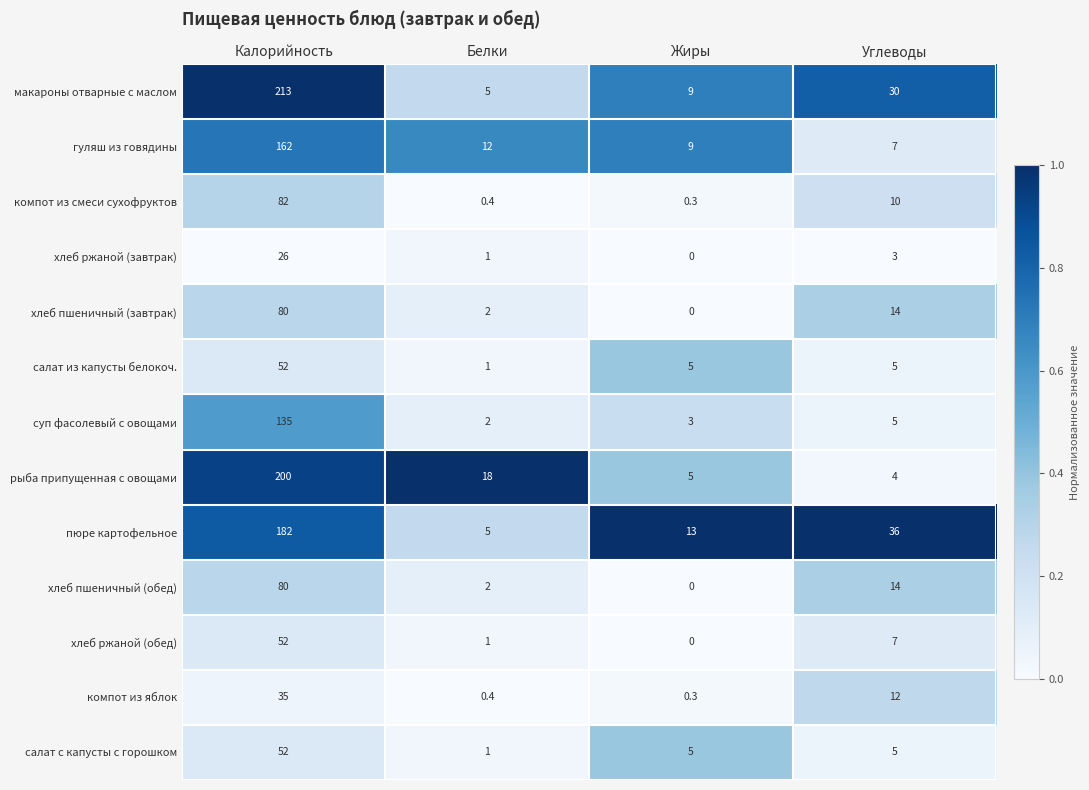

How many data points in хлеб пшеничный (обед) are less than 14?

2